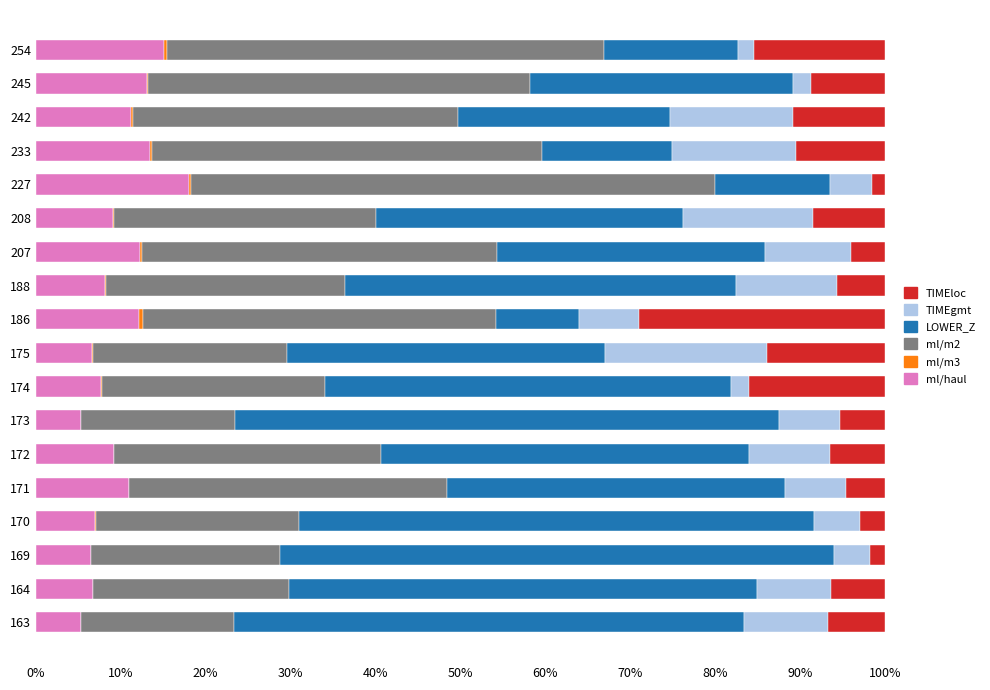

What is the sum of all ml/haul values?

177.6